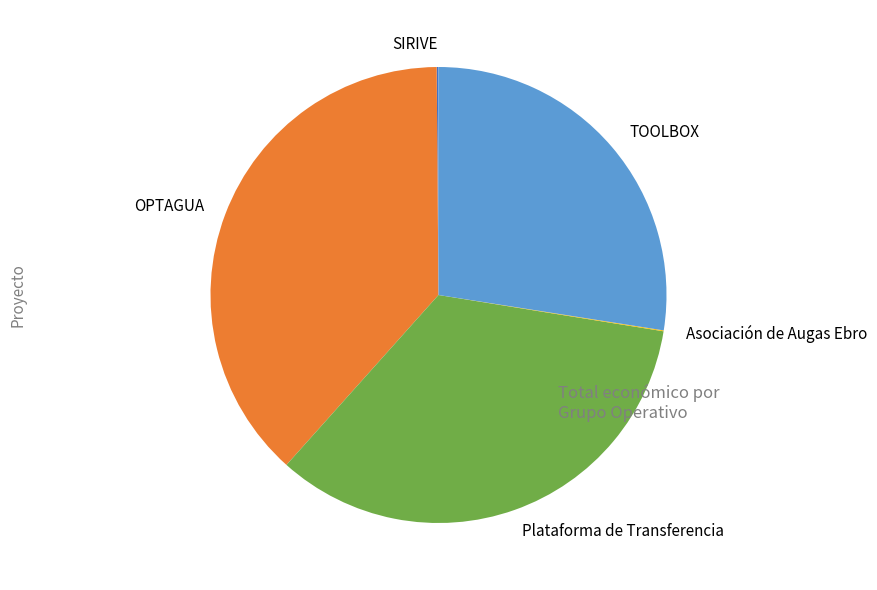

Which has a higher value, OPTAGUA or Plataforma de Transferencia?

OPTAGUA